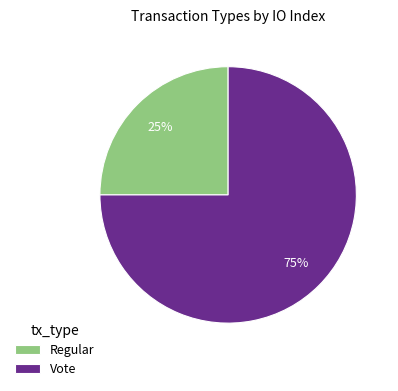

Is the sum of Vote and Regular greater than half?

Yes